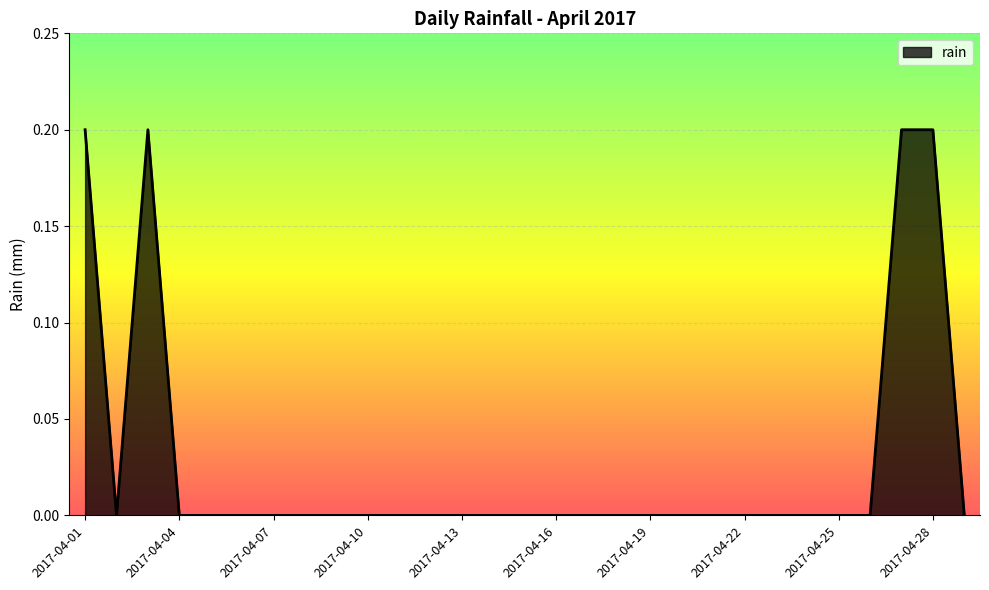

Does the chart have visible grid lines?

Yes